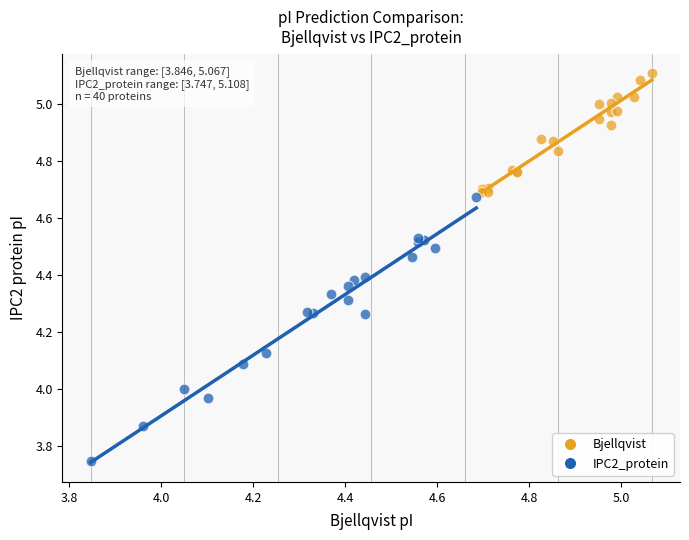

Which series reaches the maximum Y coordinate?

Bjellqvist